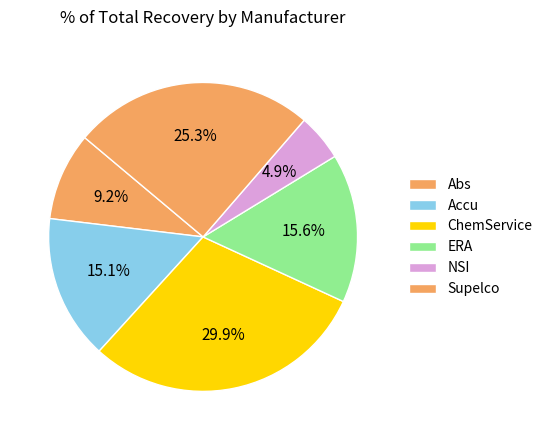

What portion of the pie excludes Supelco?

74.7%